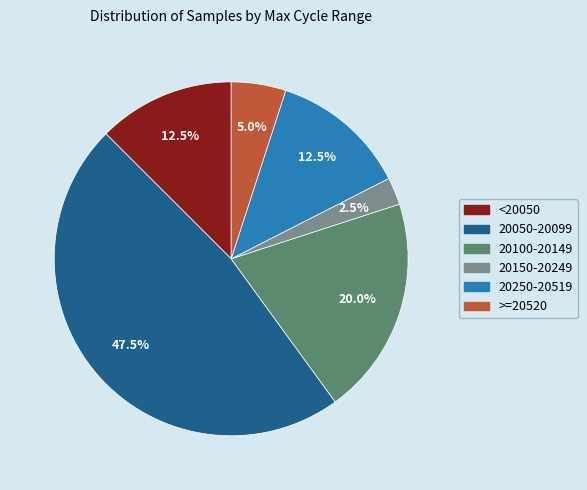

Is there a majority slice in this chart?

No